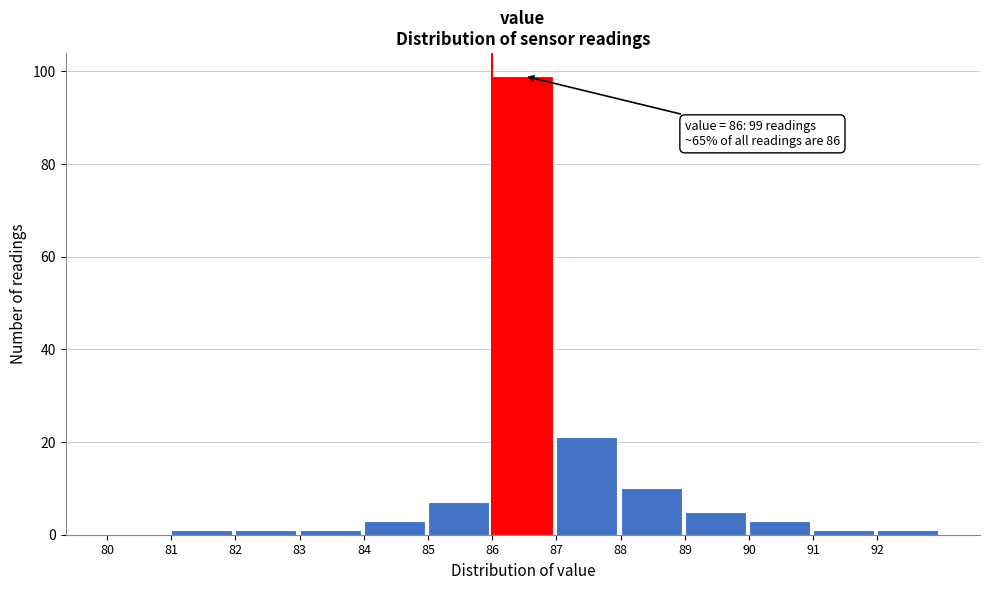

Over which range of the x-axis is the bar tallest?

86 to 87